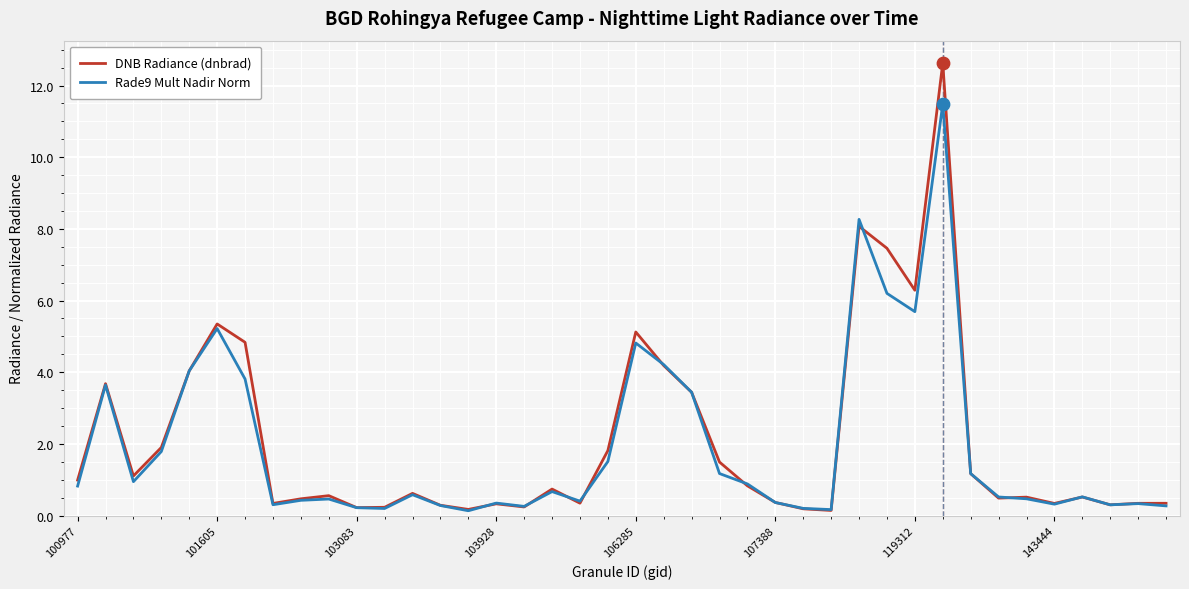

Which series has the largest range (max minus min)?

DNB Radiance (dnbrad)